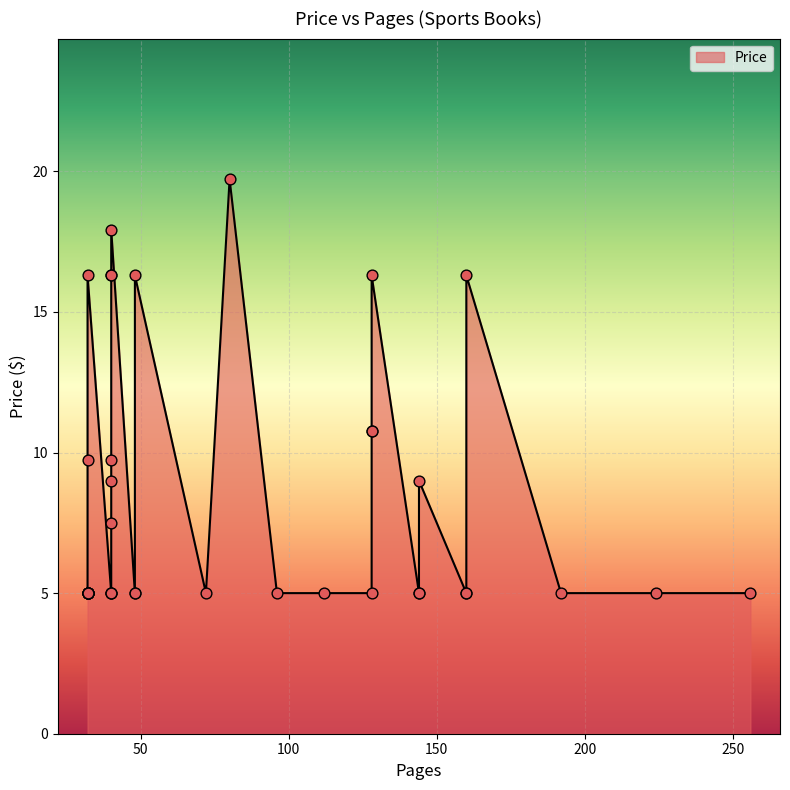

What is the change in value from 128 to 144?

-5.8